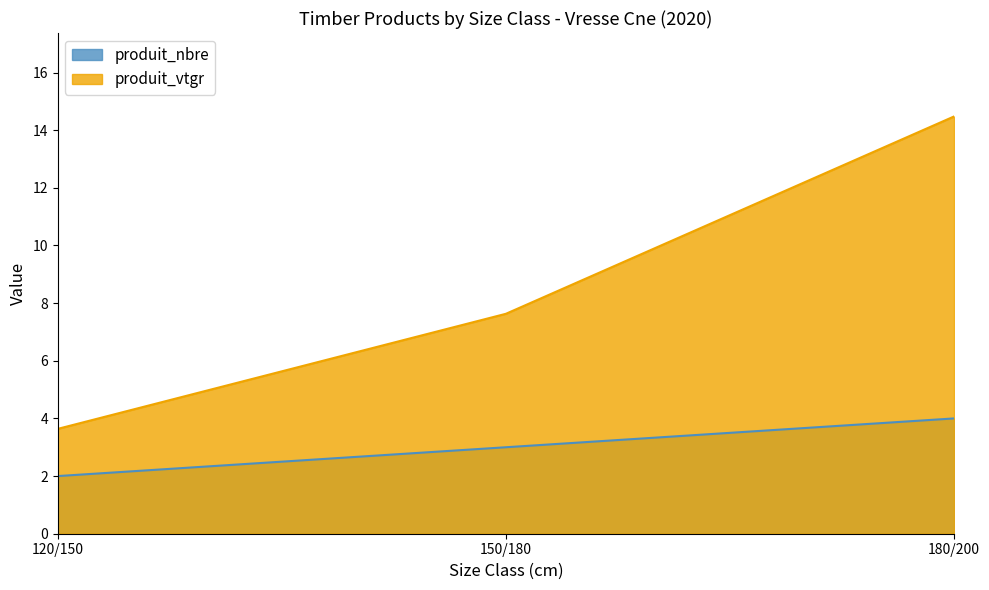

Which category has the lowest value across all series?

120/150